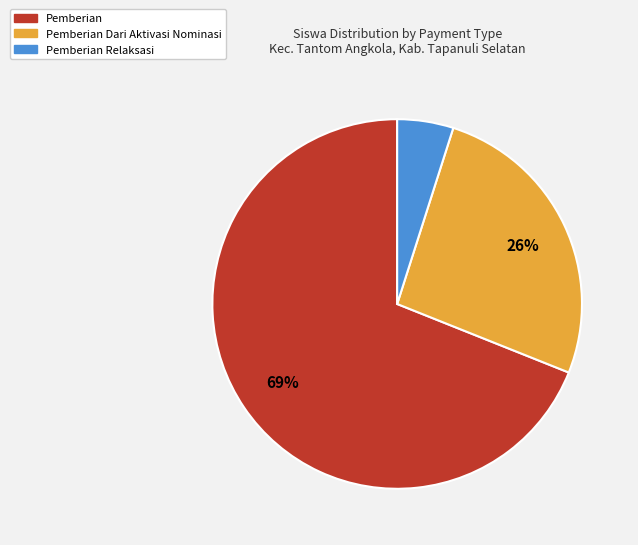

Is there any slice that represents more than half of the pie?

Yes